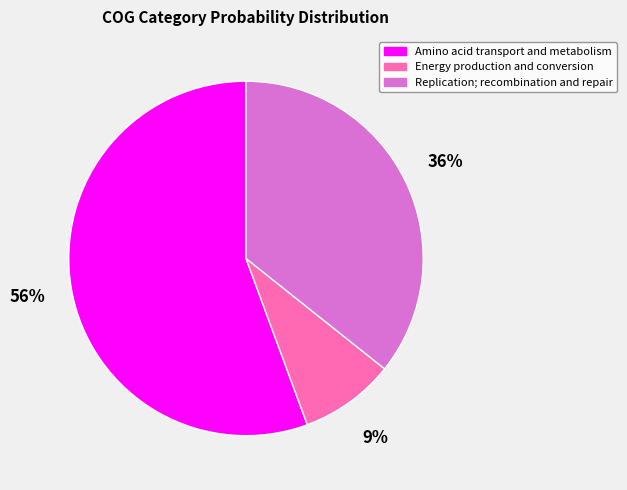

Does Amino acid transport and metabolism account for over 50% of the chart?

Yes